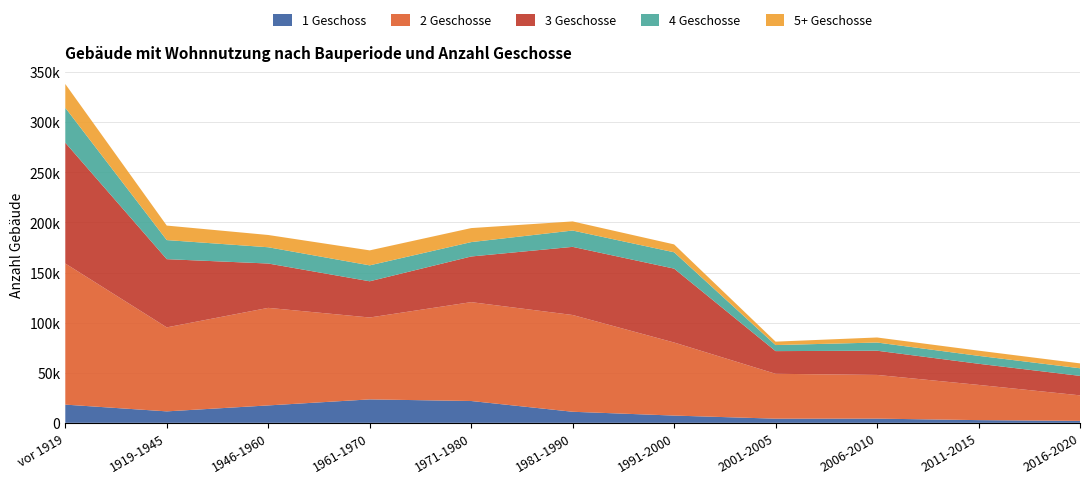

Reading right to left, transcribe all the data shown in this chart.

1 Geschoss: 1960	2704	4203	4154	7247	11046	21787	23394	17384	11441	18177
2 Geschosse: 25475	35163	43607	44782	72910	96568	98669	81729	97353	83829	140833
3 Geschosse: 19429	21085	24159	22637	73734	67996	45552	36144	44251	68068	120552
4 Geschosse: 7597	7902	8172	6041	16316	16297	14351	15890	16231	19039	34831
5+ Geschosse: 4874	5181	5033	3411	7859	9096	13991	14951	12238	14473	23755